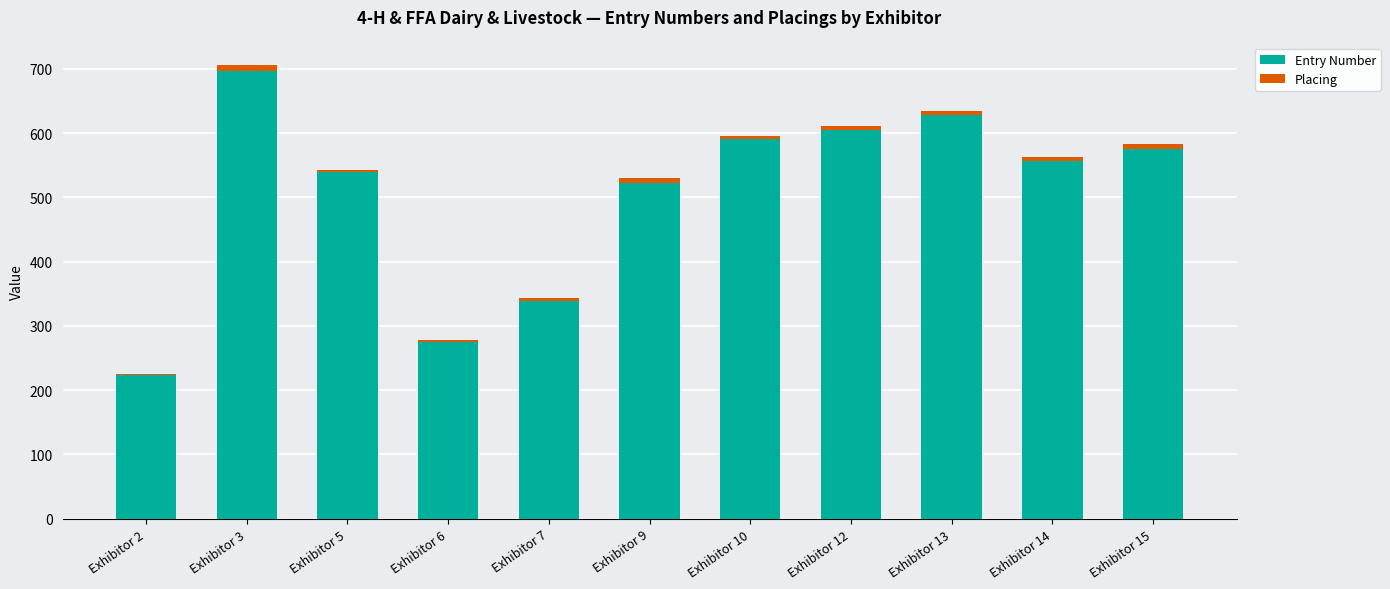

At which label is Entry Number closest to 460?

Exhibitor 9